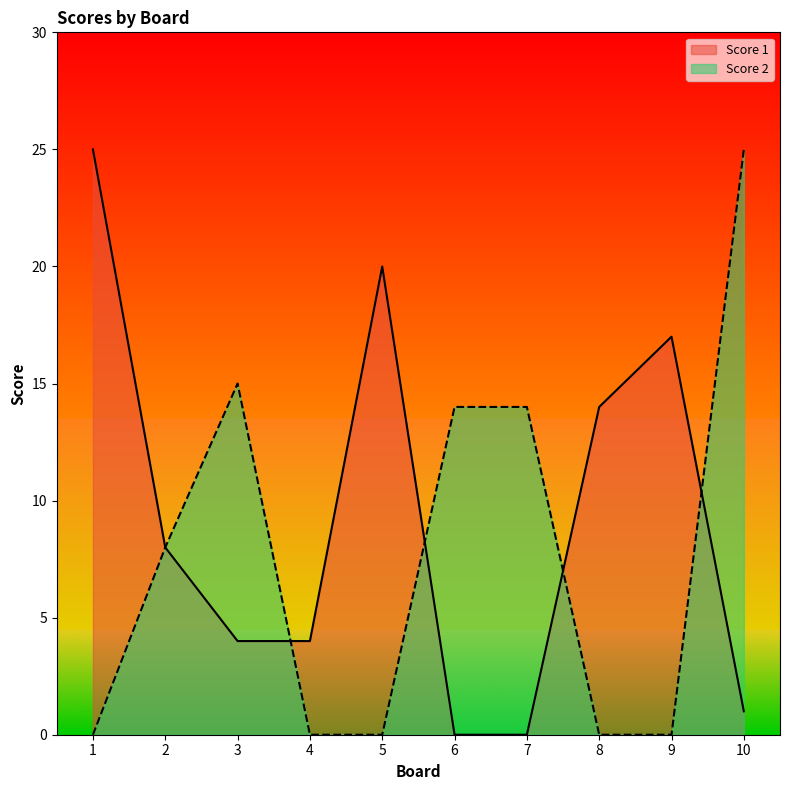

True or false: Score 2 has more than 2 interior local peaks.

False